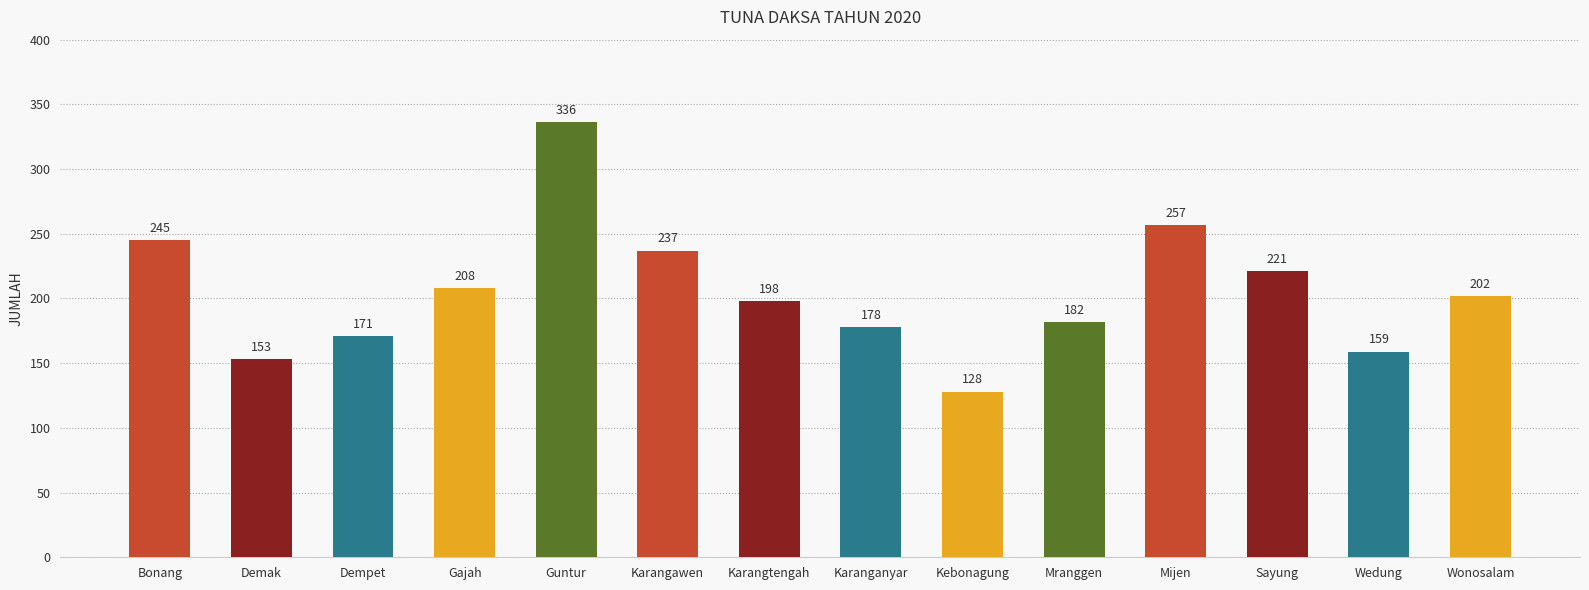

What is the ratio of the value at Dempet to the value at Kebonagung?

1.3